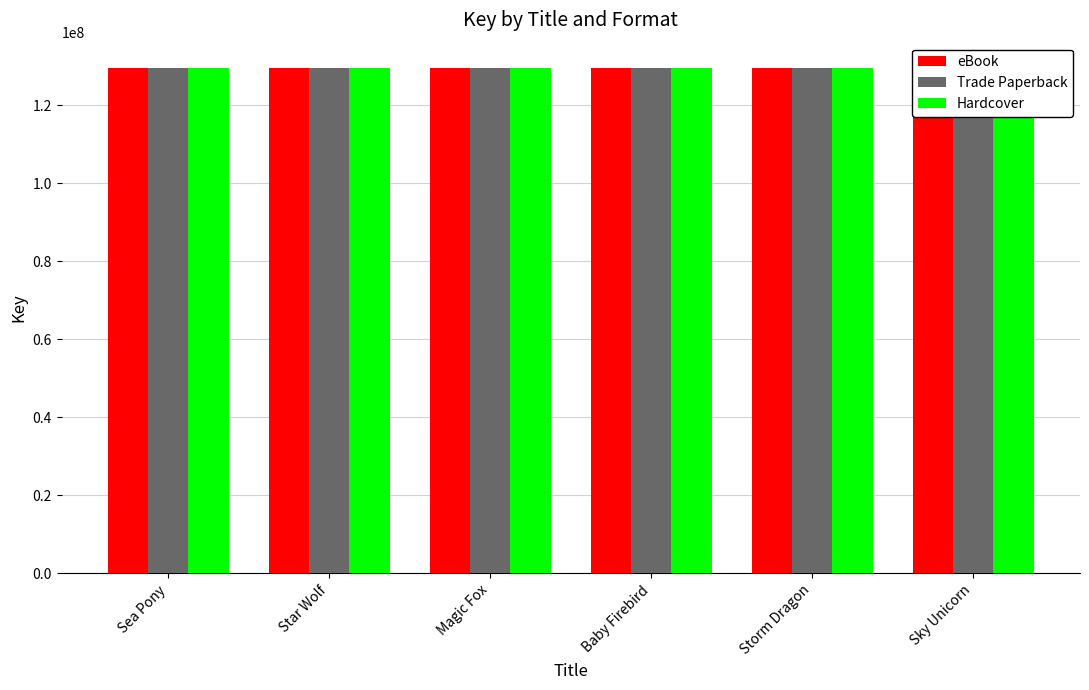

How many groups of bars are there?

6